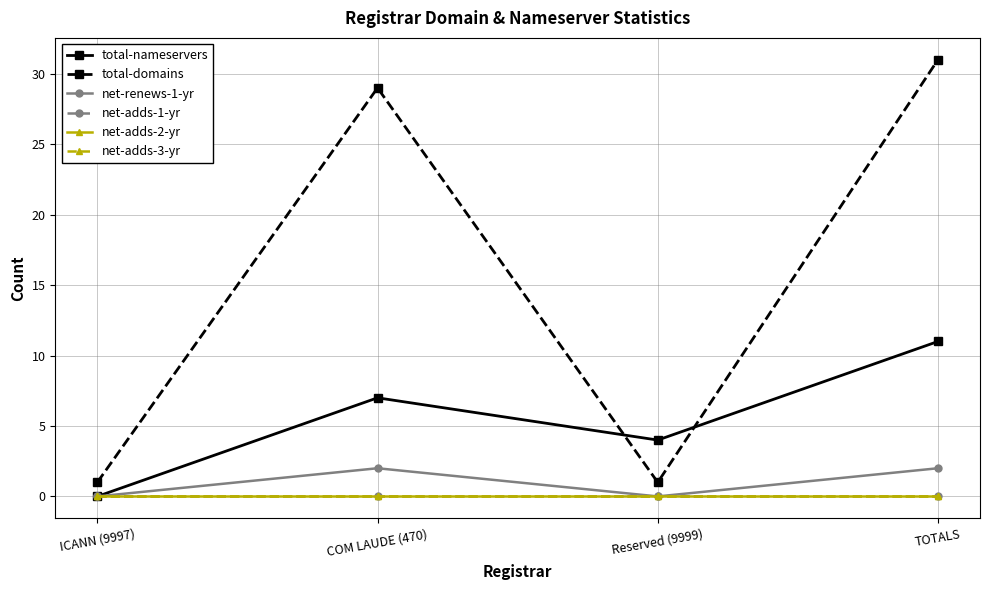

True or false: total-domains and net-adds-1-yr cross at least once.

False